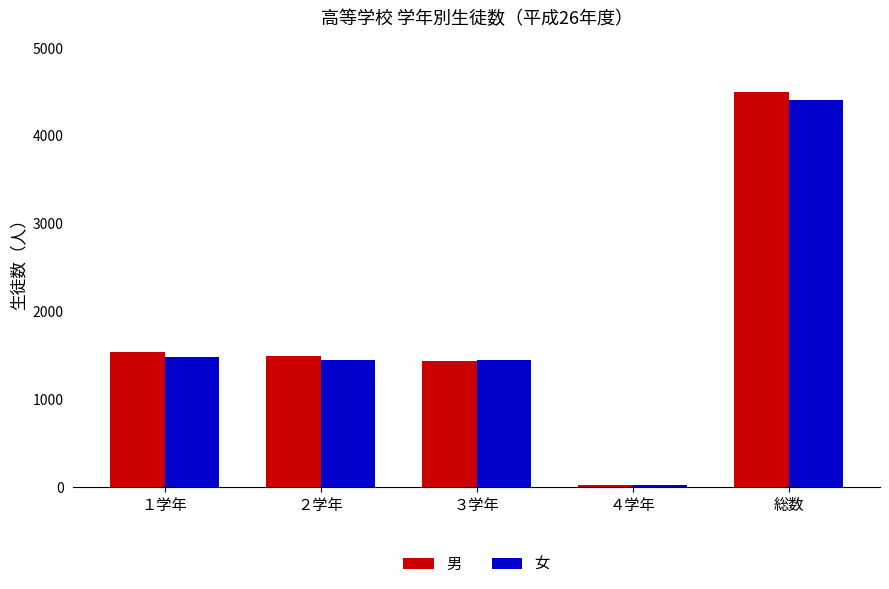

Count the number of categories in the chart.

5